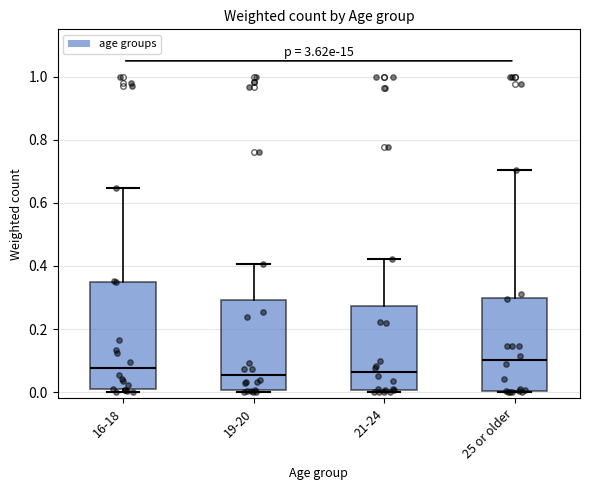

Reading left to right, transcribe this box plot: for each box, give where its median line is, the range the box spans, and where its two whiskers end, as read against the y-axis. The values are not printed on the chart, so give them approximately, as read against the axis.

16-18: median 0.08, box 0.00 to 0.34, whiskers 0.00 (just below the box's lower edge) to 0.64
19-20: median 0.06, box 0.00 to 0.30, whiskers 0.00 (just below the box's lower edge) to 0.40
21-24: median 0.06, box 0.00 to 0.28, whiskers 0.00 (just below the box's lower edge) to 0.42
25 or older: median 0.10, box 0.00 to 0.30, whiskers 0.00 to 0.70